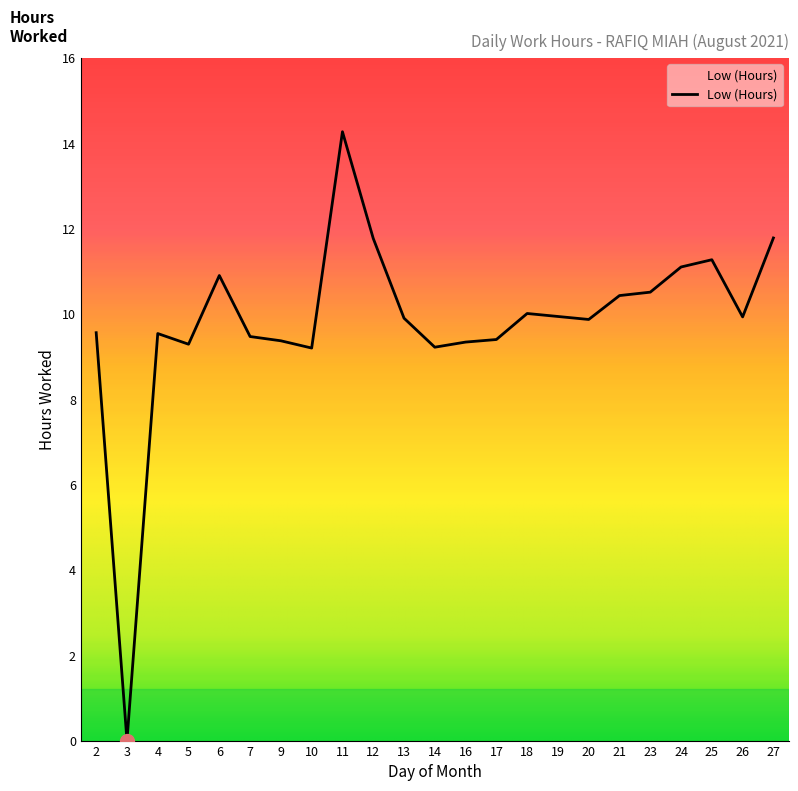

True or false: the data shows 16.5 at 21.

False